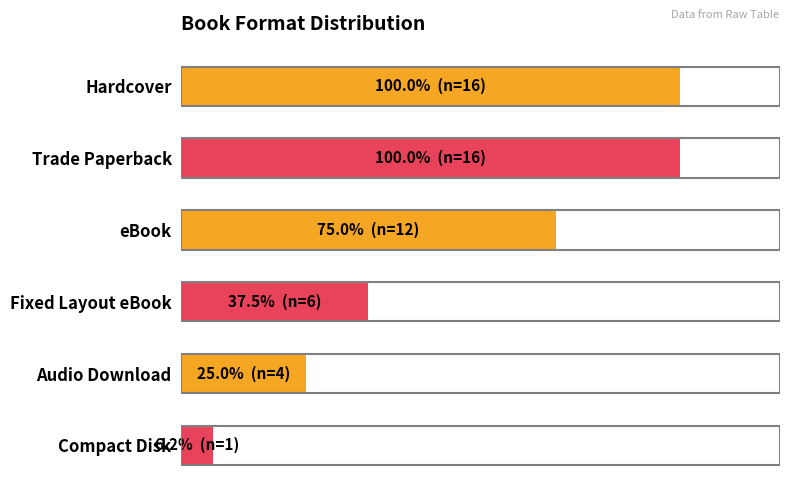

Are the bars grouped side by side (vs. stacked)?

No